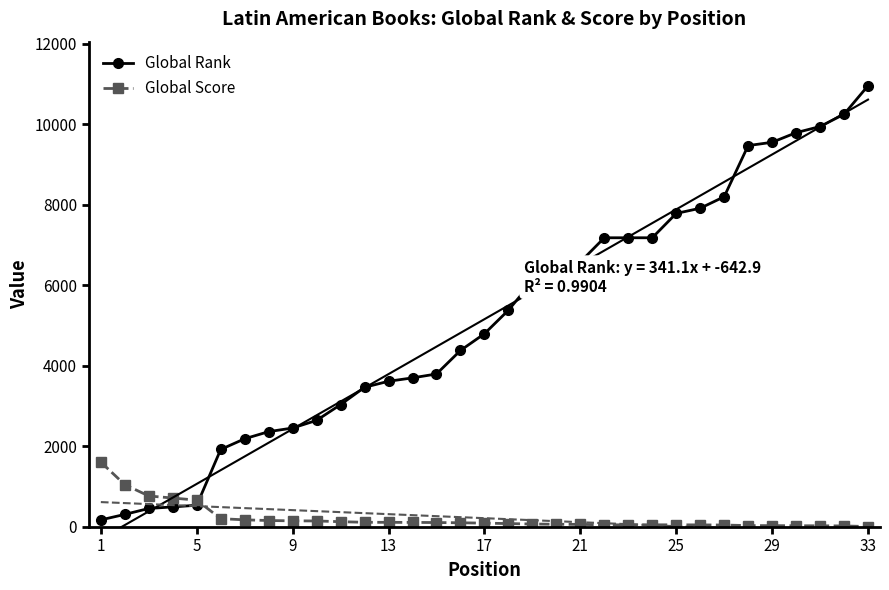

True or false: Global Rank has more than 0 points higher than both neighbors.

False